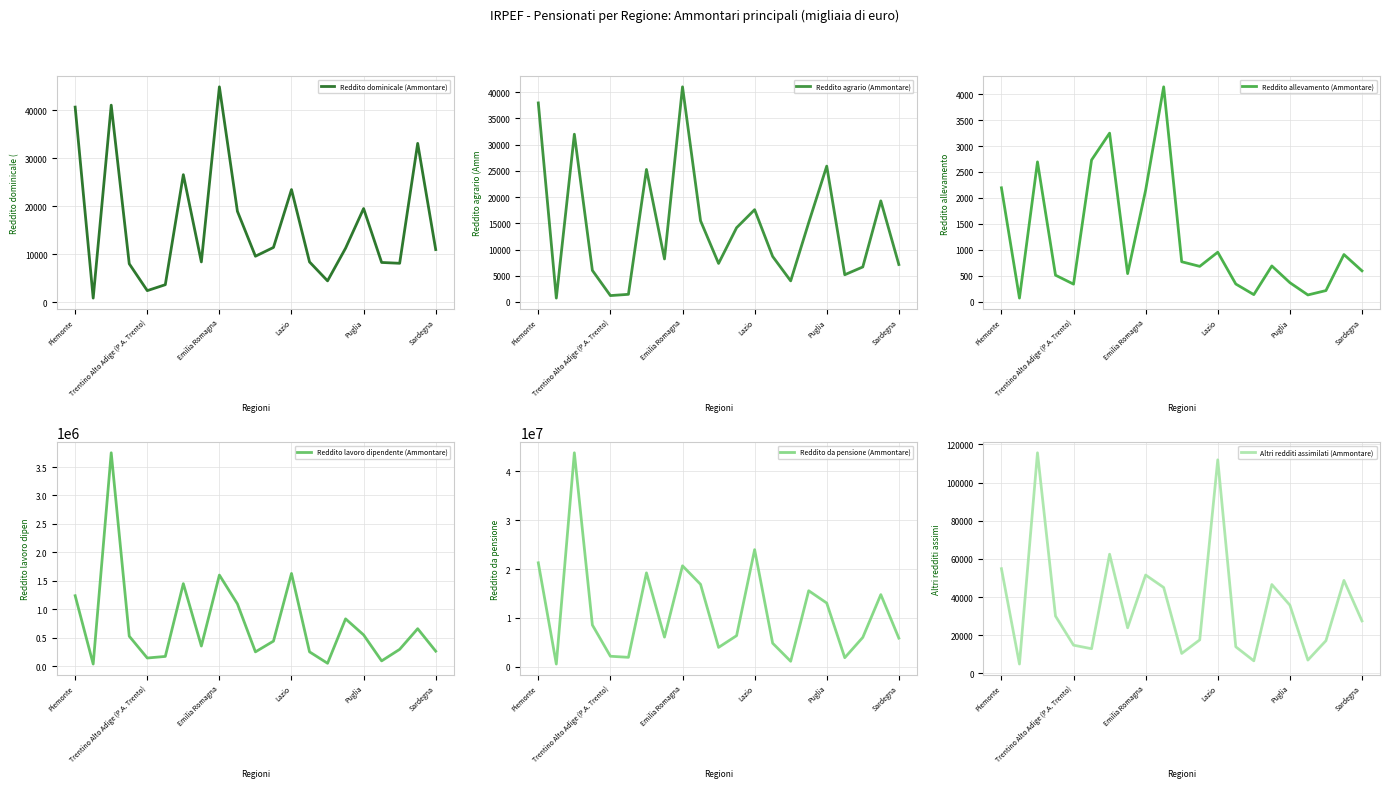

What is the maximum value for Reddito dominicale (Ammontare)?

44841